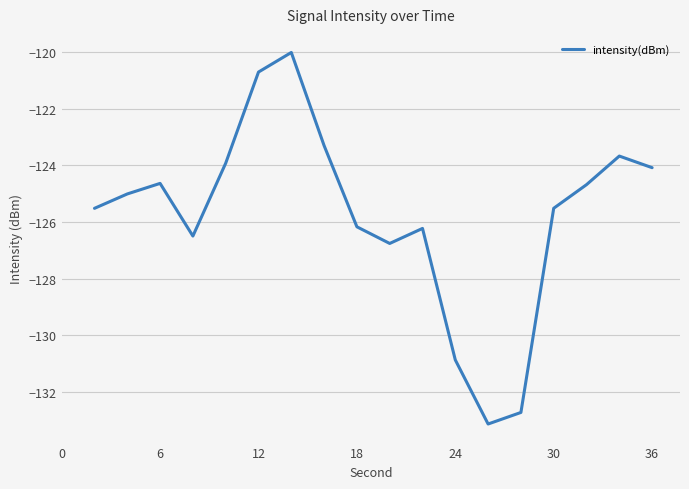

What is the greatest value displayed?

-120.0